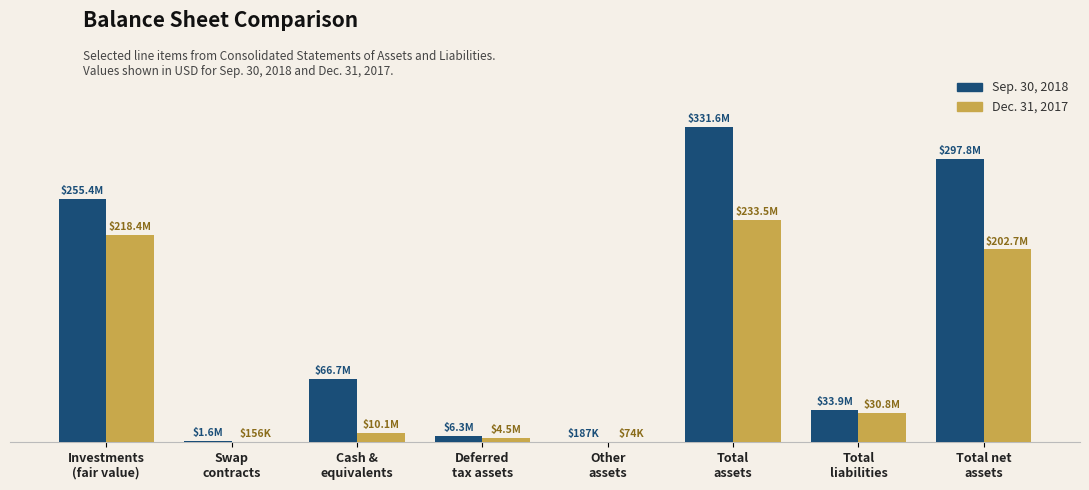

What is the sum of the Dec. 31, 2017 values at Total
liabilities and Investments
(fair value)?

249221452